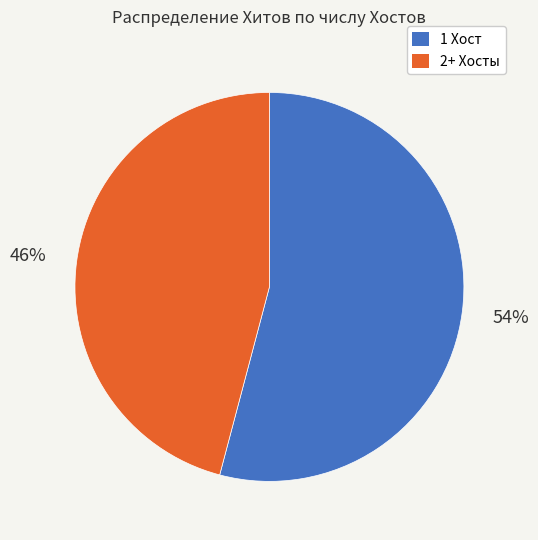

Is there any slice that represents more than half of the pie?

Yes